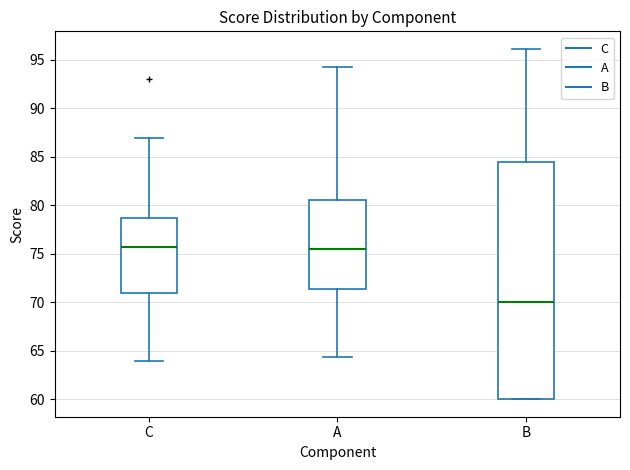

Comparing the boxes themselves (not the whiskers), which one is the tallest?

B